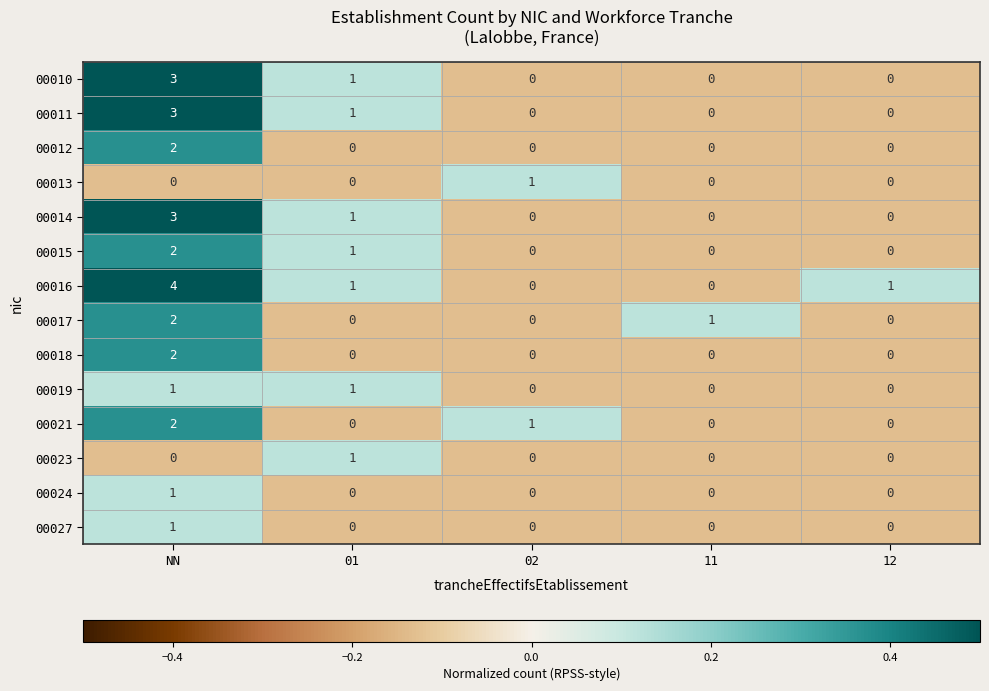

How many 00015 values are between 0 and 1?

4